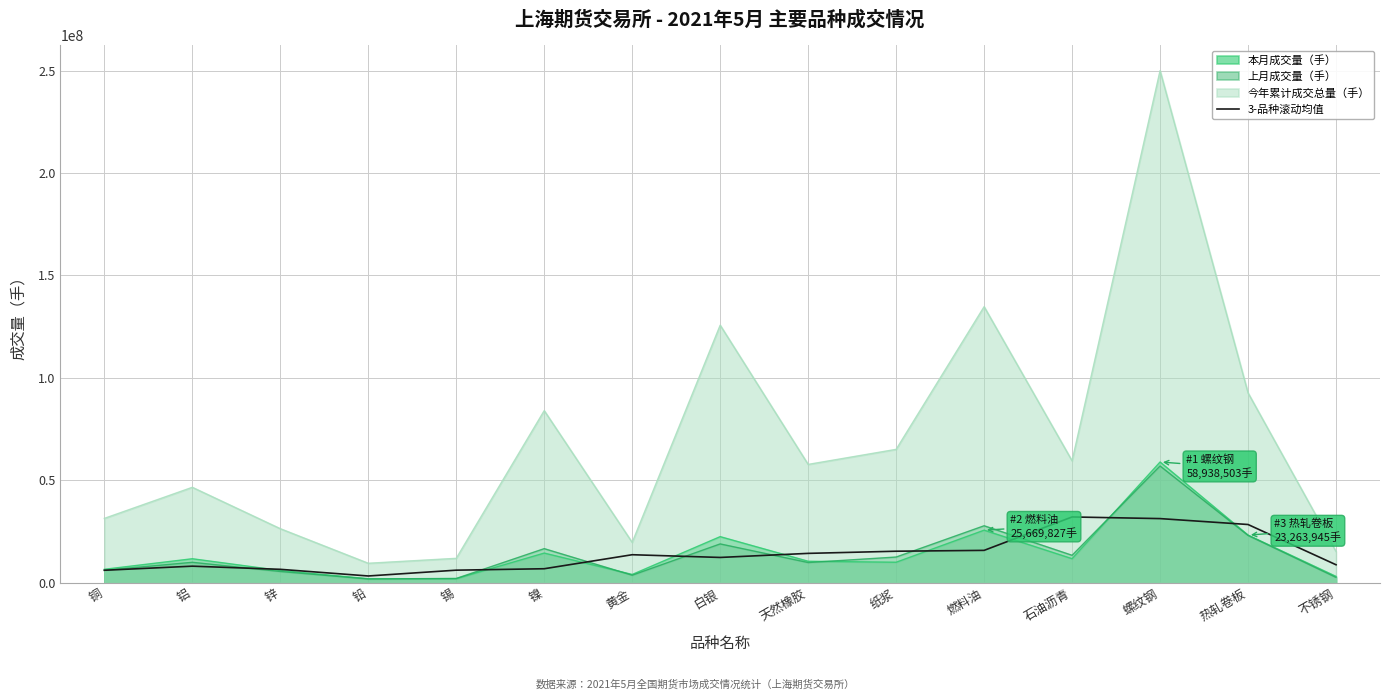

What is the sum of all values?

209341125.7